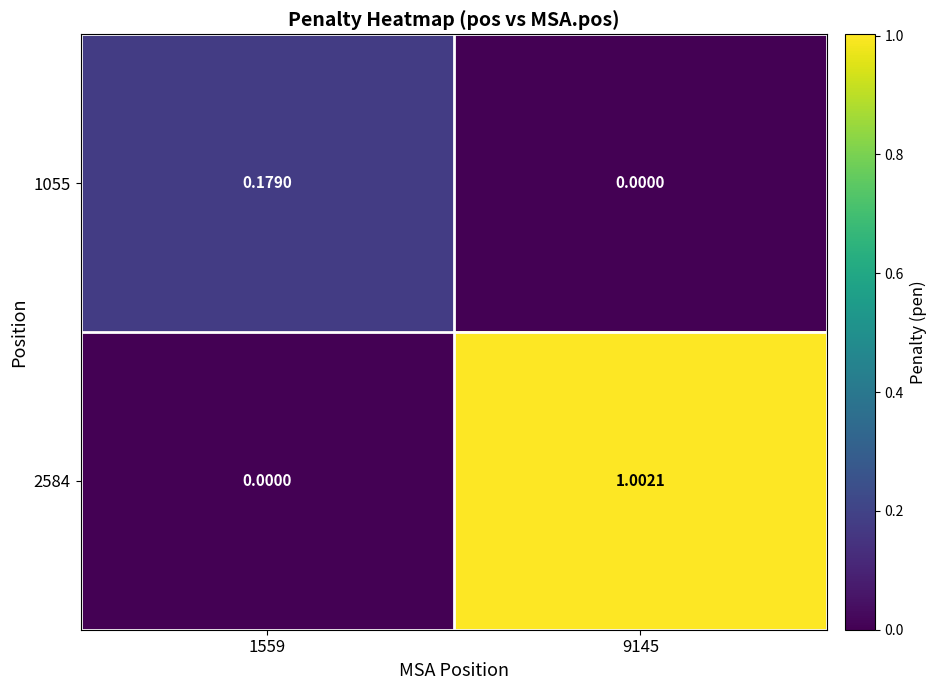

Between 1559 and 9145, which series saw the biggest shift?

2584